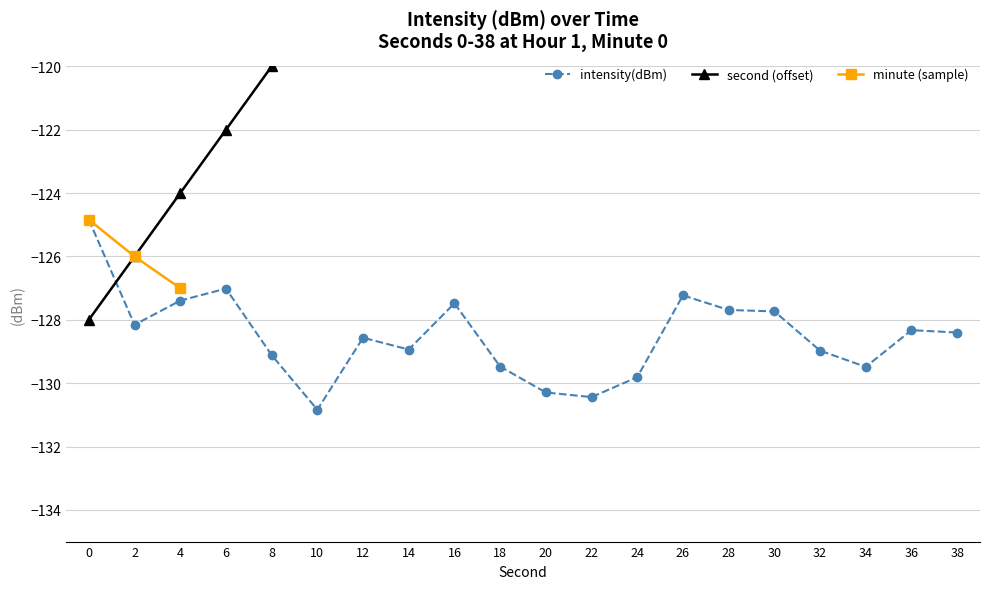

What is the spread (max minus min) of values at 34?

35.5